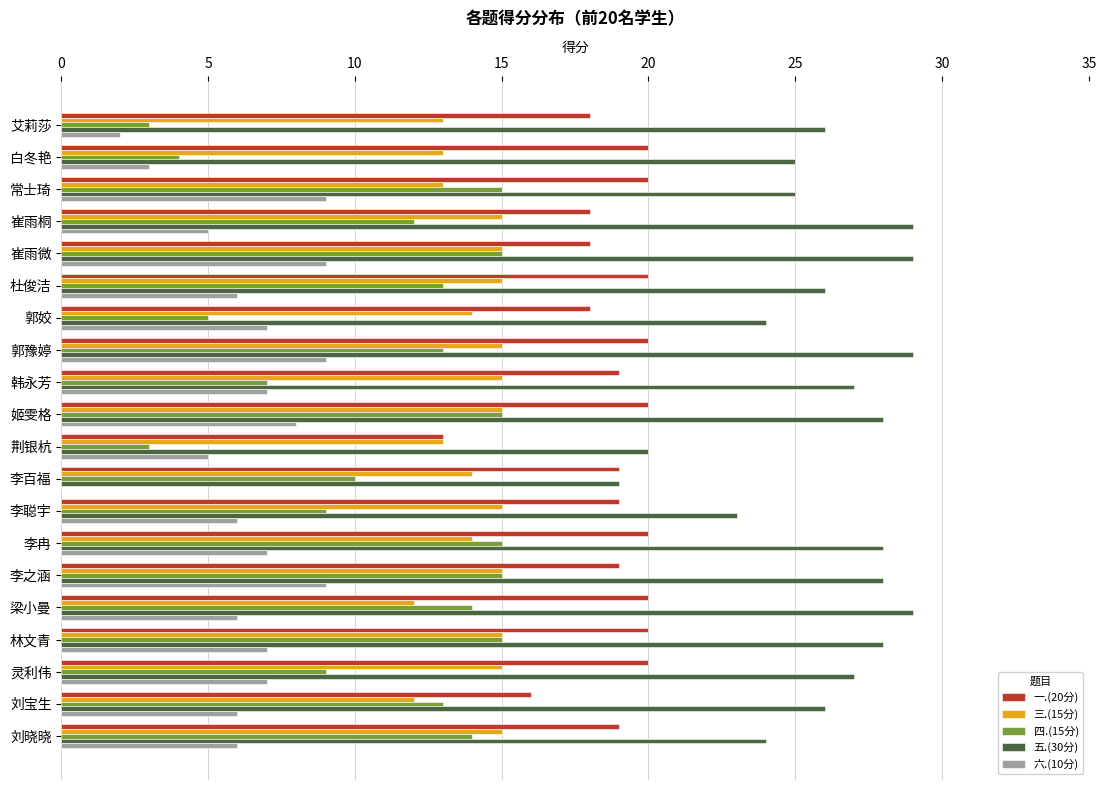

The 五.(30分) series shows 26 at 艾莉莎. True or false?

True